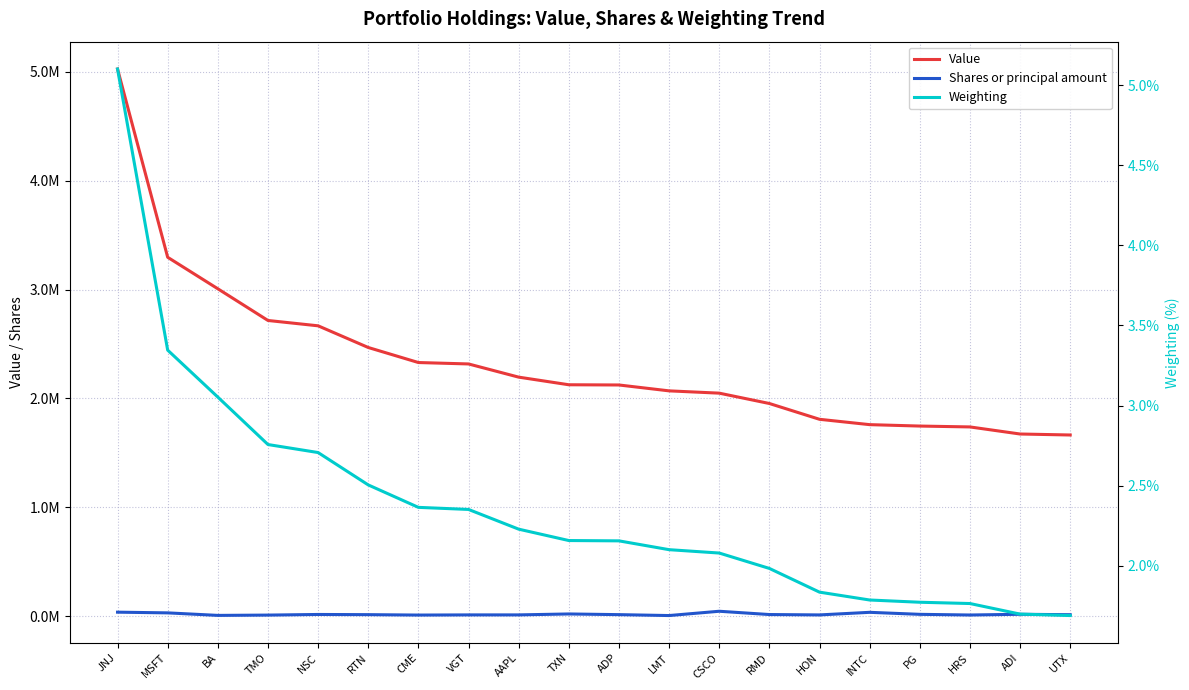

What is the difference between the Weighting values at CME and AAPL?

0.1